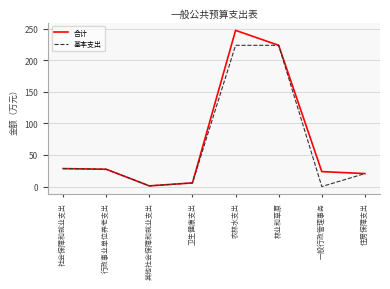

Is it true that 基本支出 equals 27.4 at 行政事业单位养老支出?

True